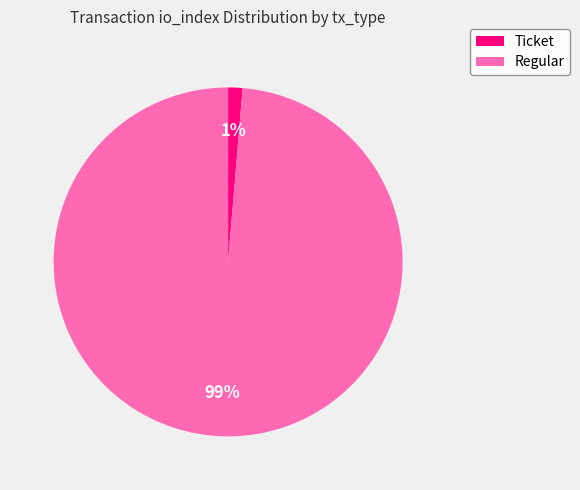

To the nearest percent, what is the combined percentage of Ticket and Regular?

100%